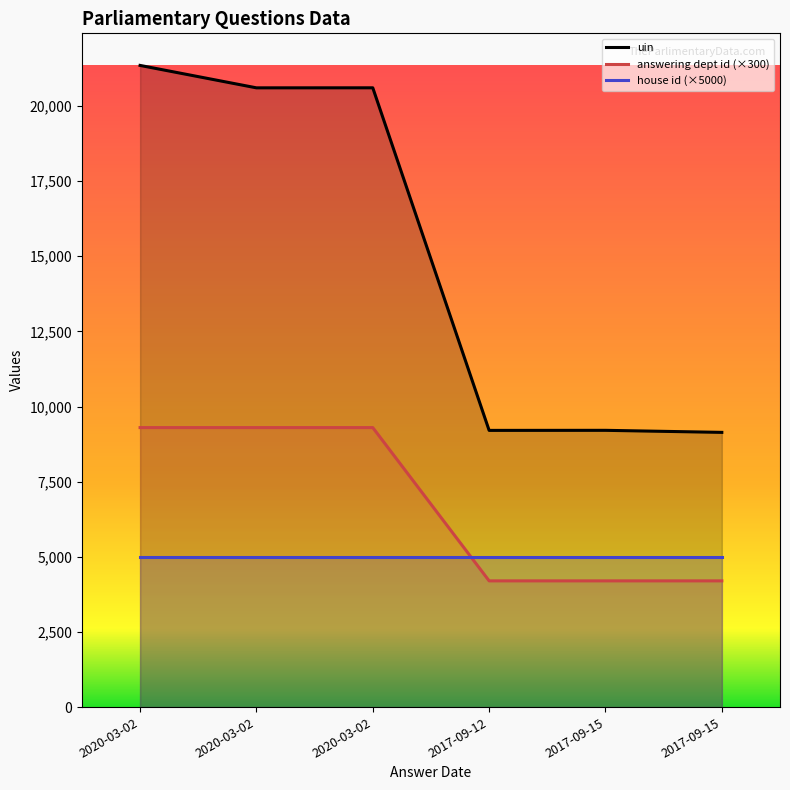

How many lines are shown in the chart?

3